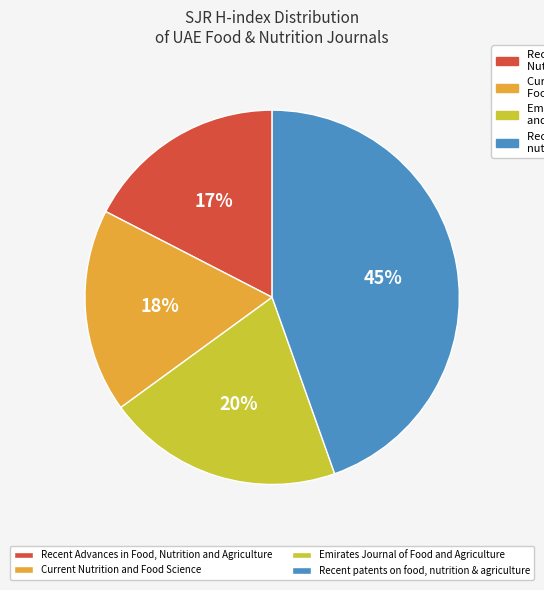

To the nearest percent, what is the average slice percentage?

25%